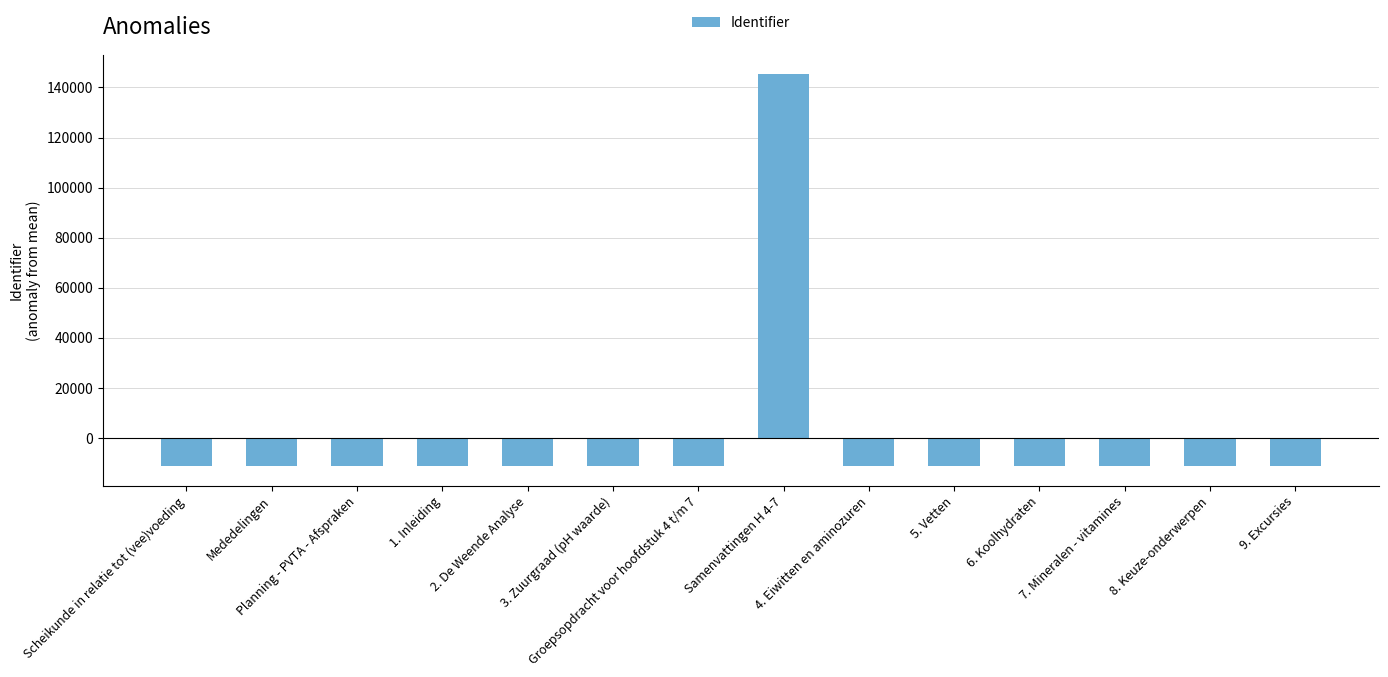

Count the number of categories in the chart.

14